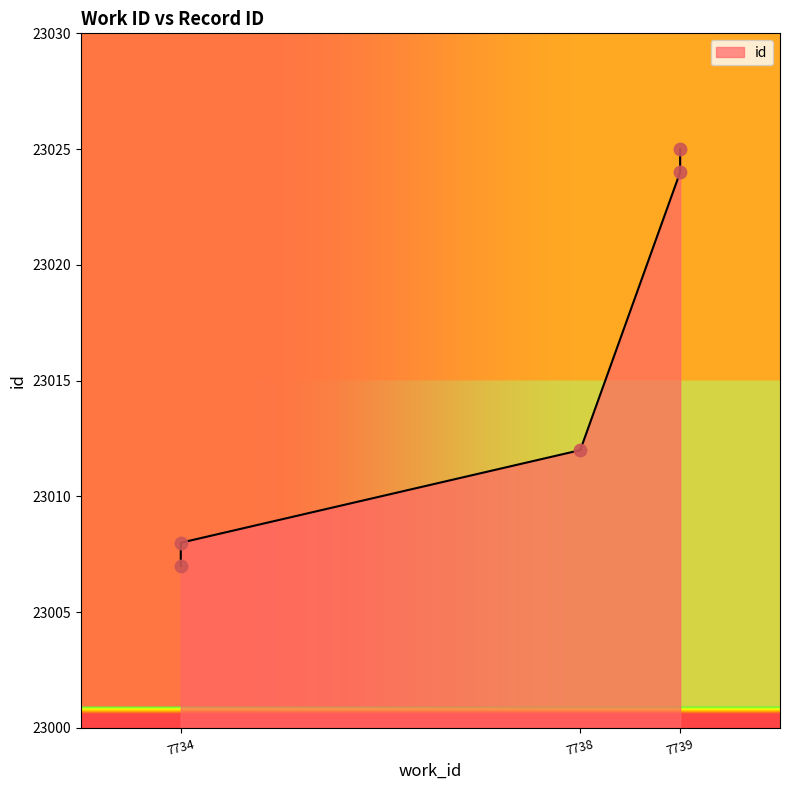

What is the change in value from 7734 to 7739?

+17